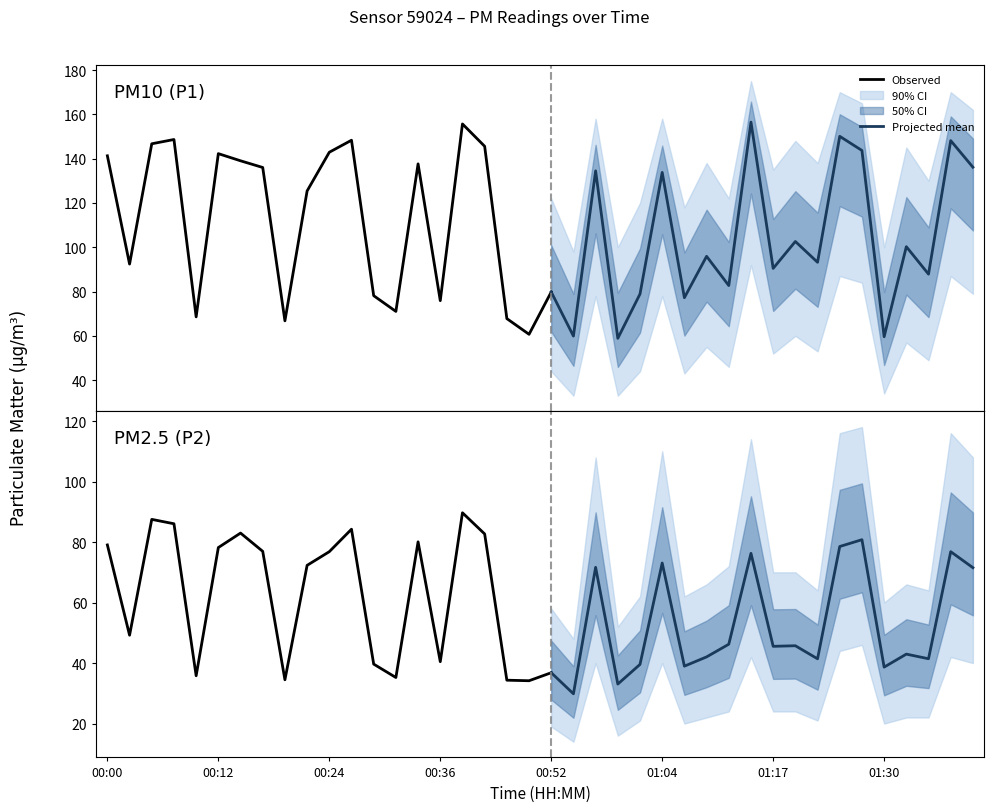

Which series changed the most between 00:14 and 01:35?

P1